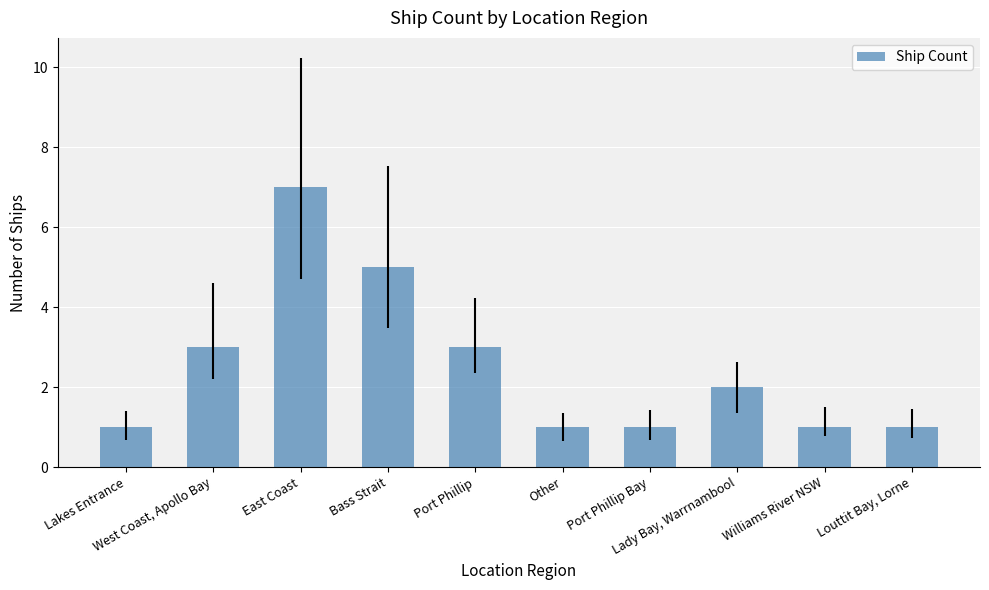

The chart shows a value of 5 at Bass Strait. True or false?

True